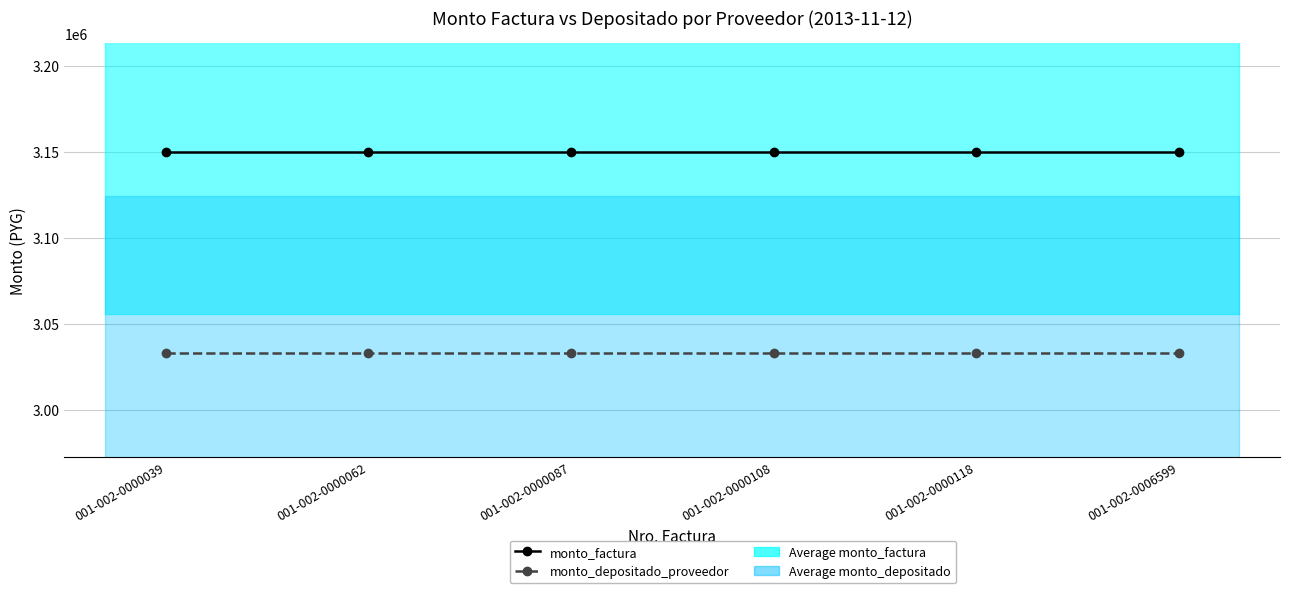

At which label is monto_depositado_proveedor closest to 3033240?

001-002-0000039